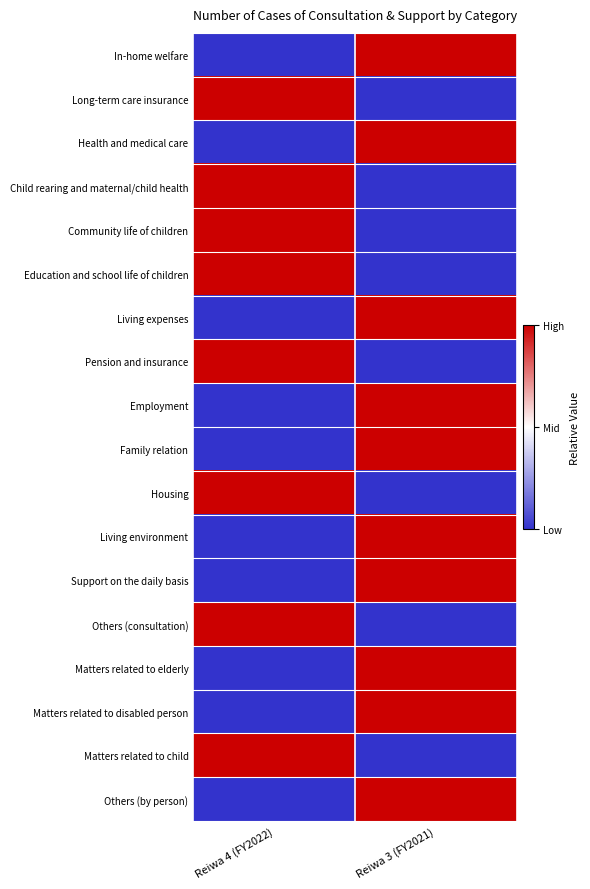

Which series has the largest total across all categories?

In-home welfare